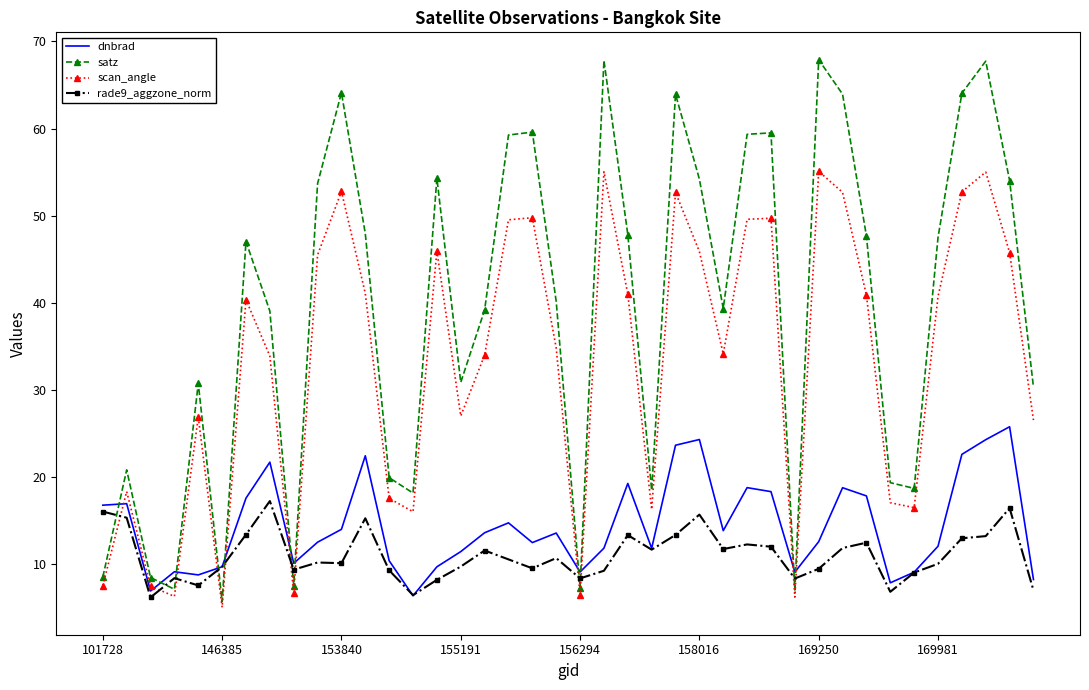

Which series has the largest total across all categories?

satz